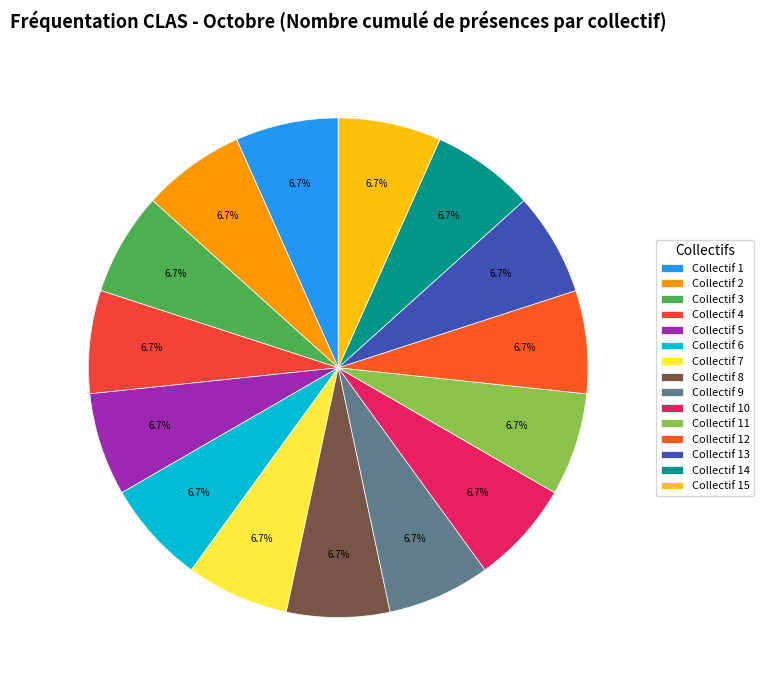

How many slices are in this pie chart?

15